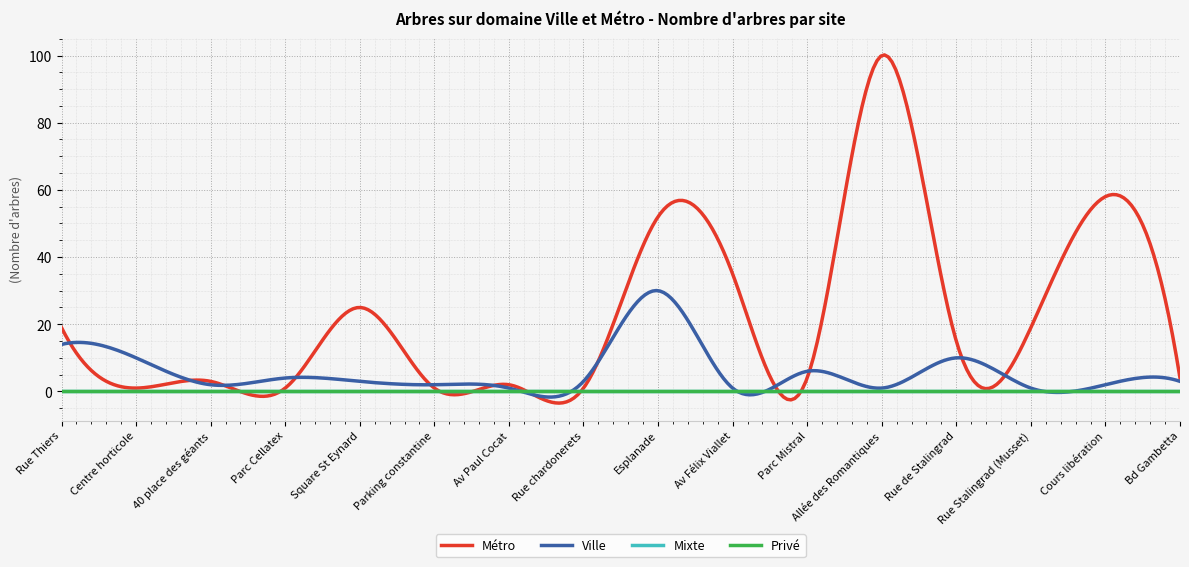

Does the chart have visible grid lines?

Yes